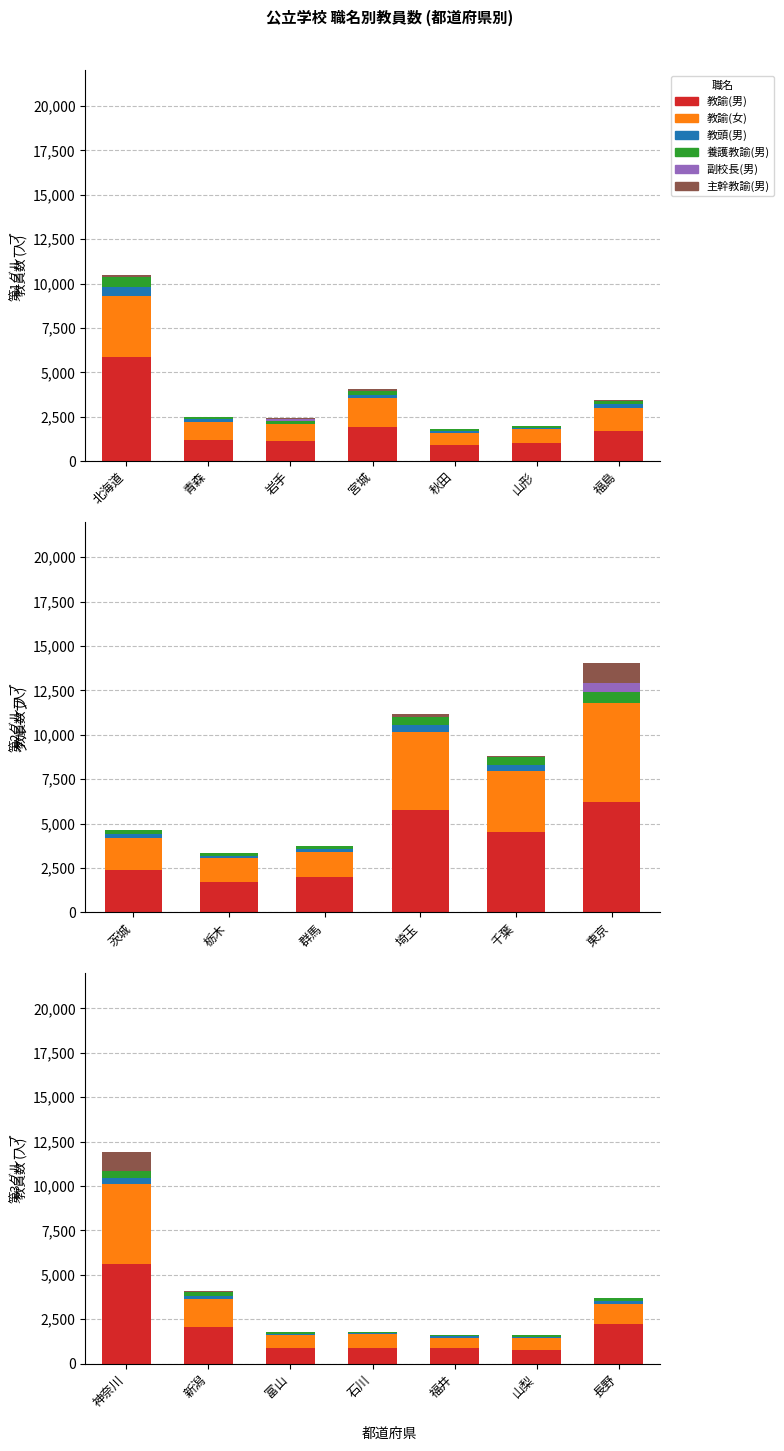

What are all the series names shown in the legend?

教諭(男), 教諭(女), 教頭(男), 養護教諭(男), 副校長(男), 主幹教諭(男)